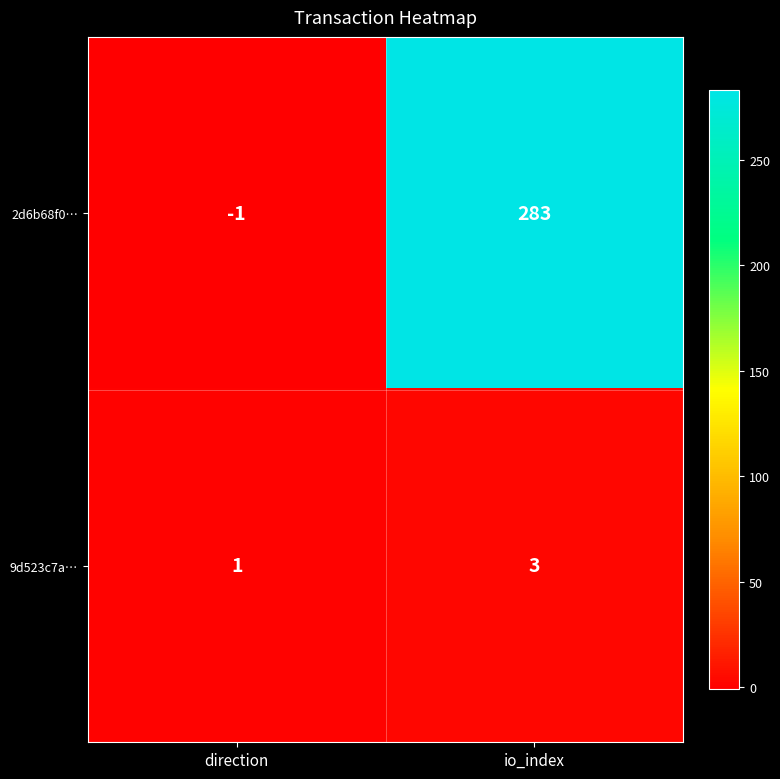

Which series changed the most between direction and io_index?

2d6b68f0…